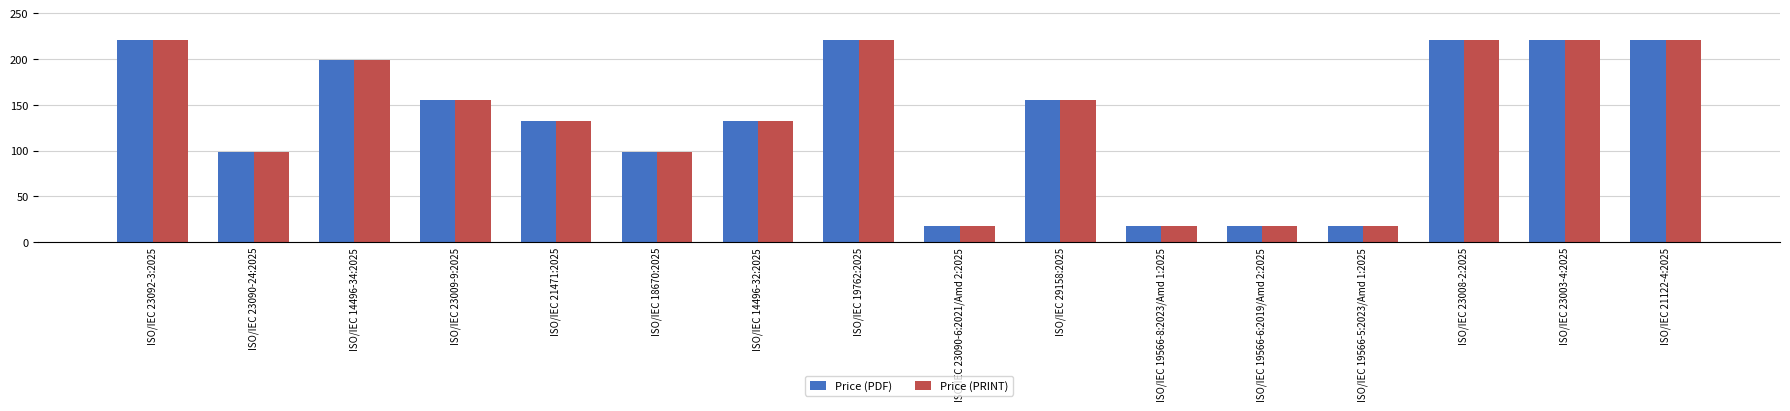

What is the label of the 10th bar from the left?

ISO/IEC 29158:2025